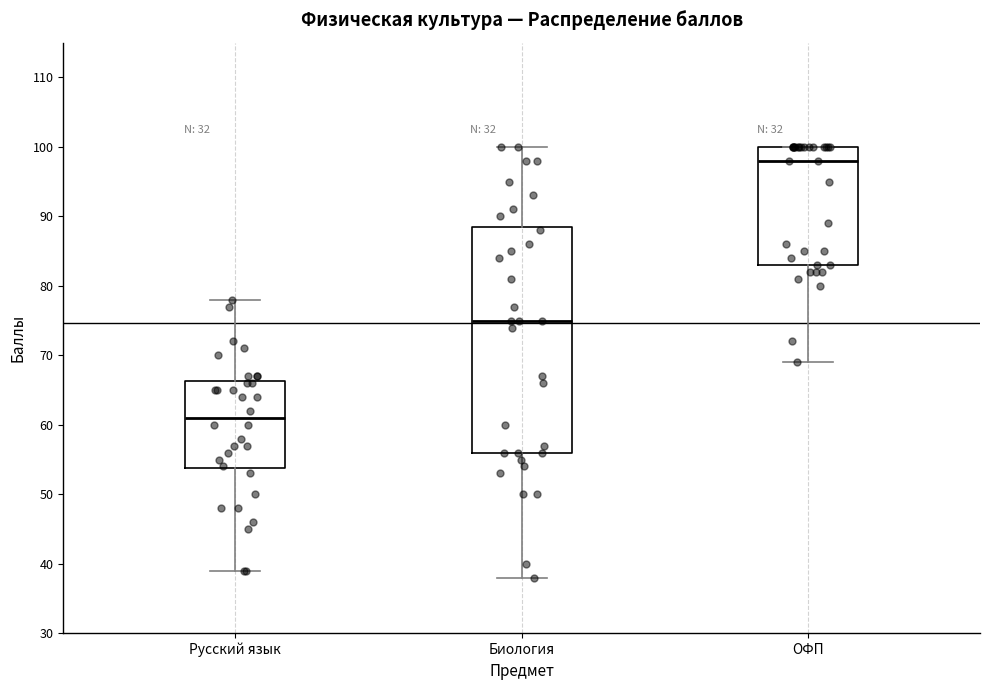

Which box's median line is the highest?

ОФП